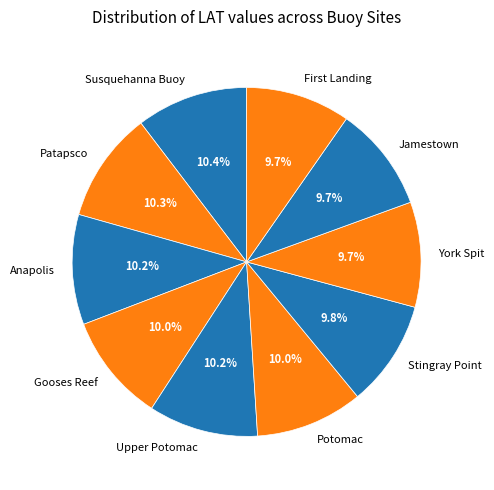

How many segments does this pie chart have?

10